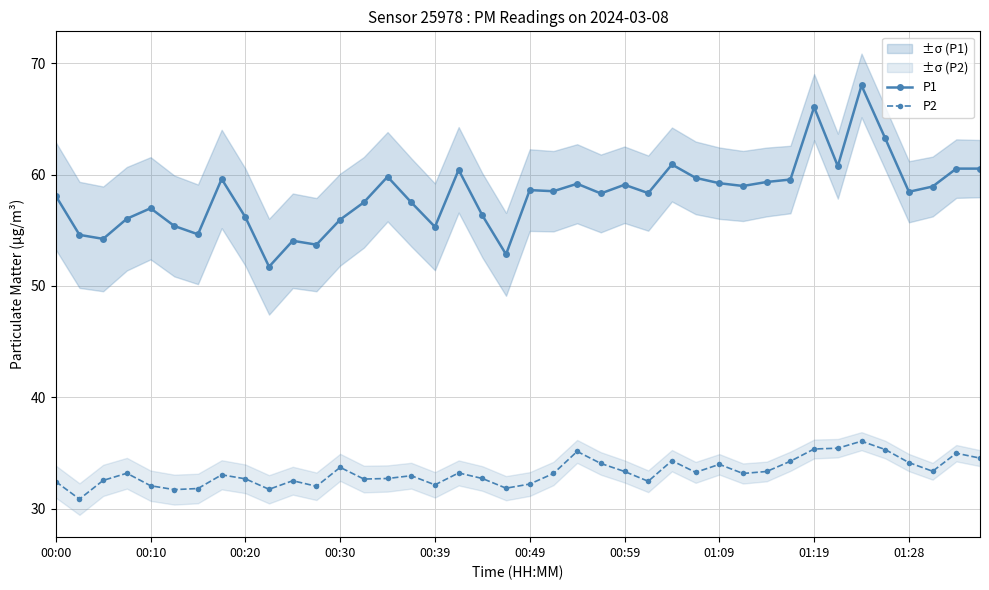

List the series in order of their overall mean, lowest first.

P2, P1